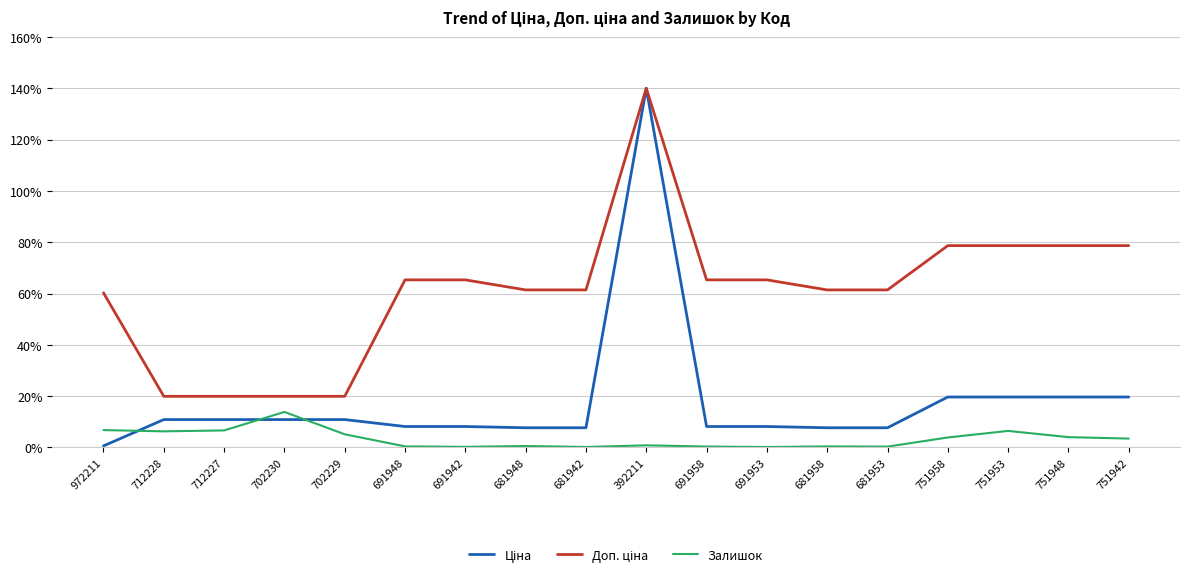

True or false: Залишок has a value of 0.4 at 681958.

True